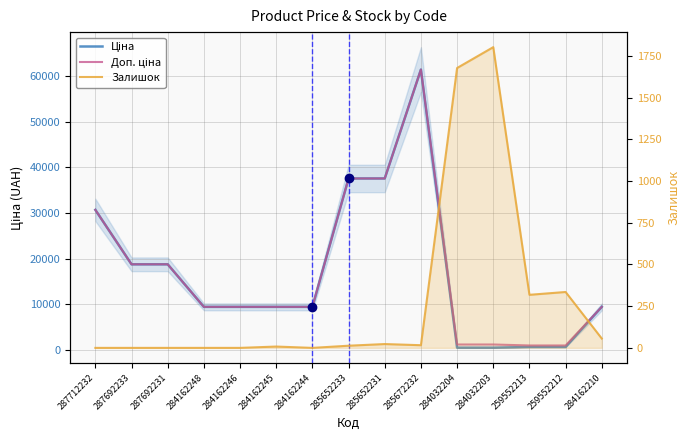

What position from the right is 287692233?

14